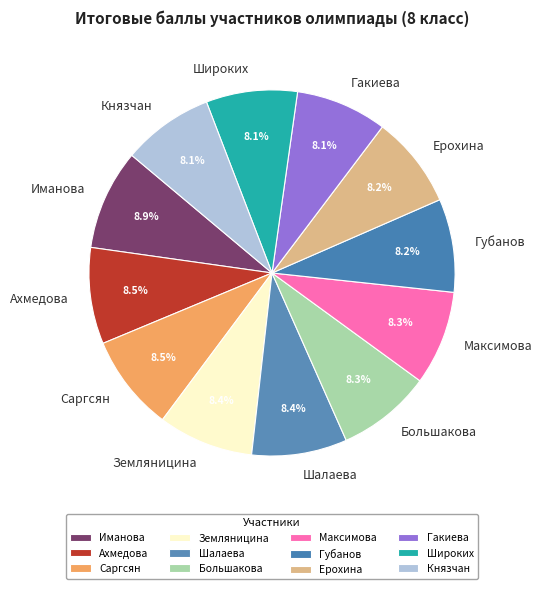

Approximately how many times larger is the value at Гакиева compared to Шалаева?

1.0